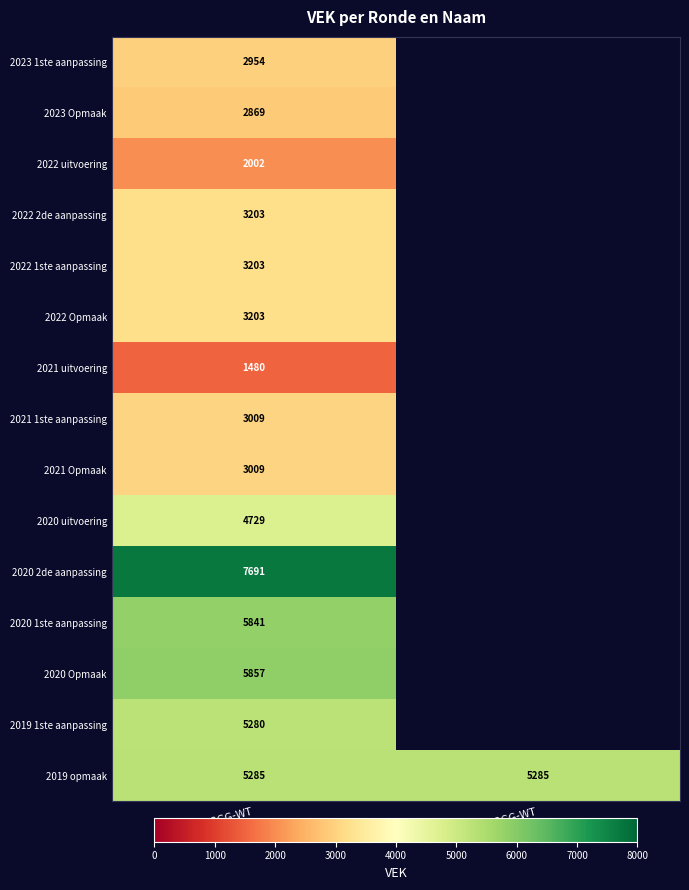

Between FB0-1FGD2GG-WT and FB0-1FGE2GG-WT, which is larger?

FB0-1FGE2GG-WT